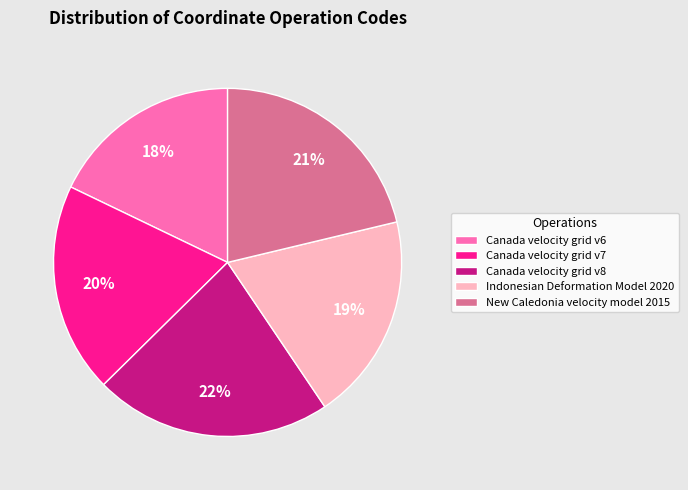

Do Canada velocity grid v8 and Canada velocity grid v6 together represent more than half of the pie?

No